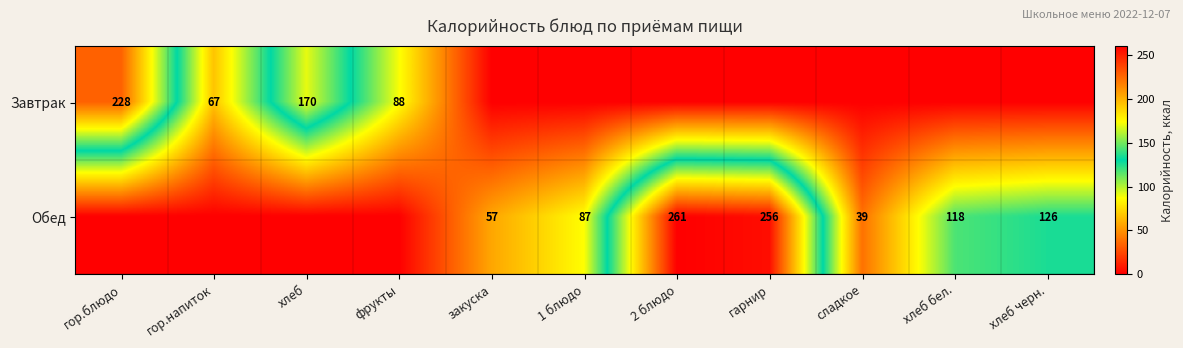

What is the total value across all series at гор.напиток?

67.0